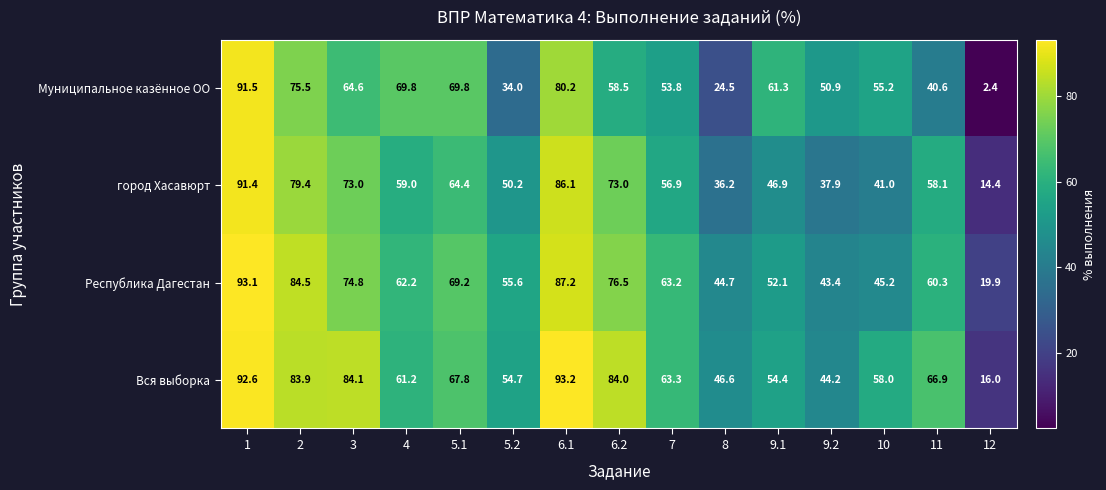

Which label corresponds to the largest value in the chart?

6.1